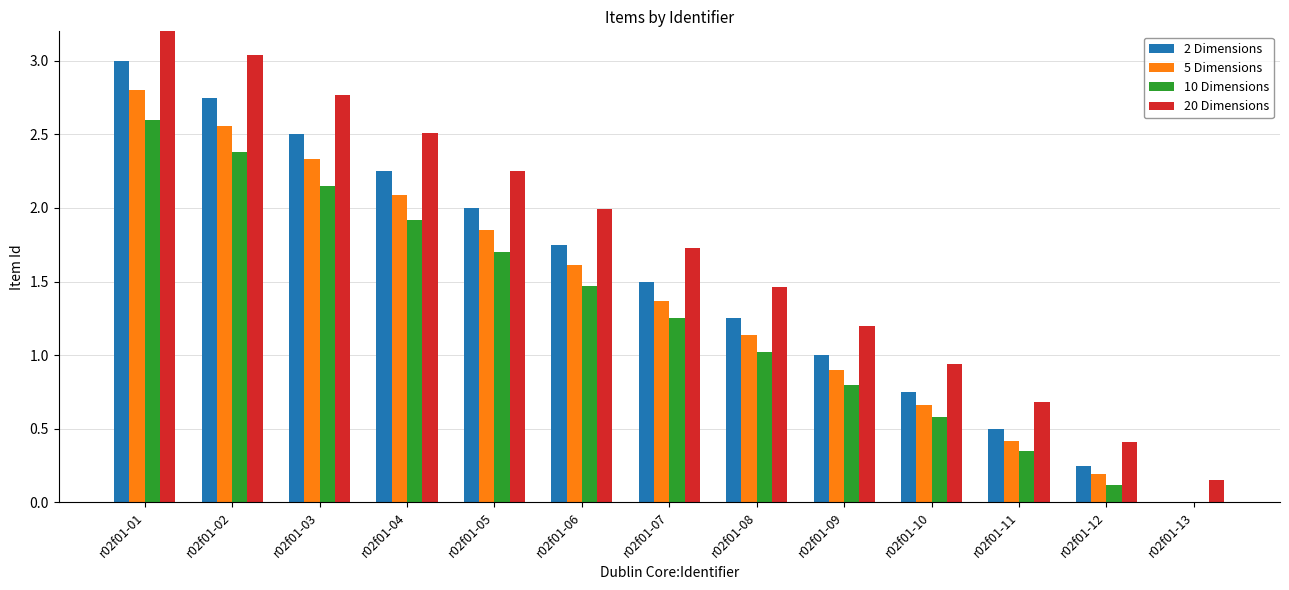

Reading left to right, extract all data points from this chart.

2 Dimensions: 3.0	2.8	2.5	2.2	2.0	1.8	1.5	1.2	1.0	0.8	0.5	0.2	0.0
5 Dimensions: 2.8	2.6	2.3	2.1	1.9	1.6	1.4	1.1	0.9	0.7	0.4	0.2	0.0
10 Dimensions: 2.6	2.4	2.1	1.9	1.7	1.5	1.2	1.0	0.8	0.6	0.3	0.1	0.0
20 Dimensions: 3.3	3.0	2.8	2.5	2.2	2.0	1.7	1.5	1.2	0.9	0.7	0.4	0.1